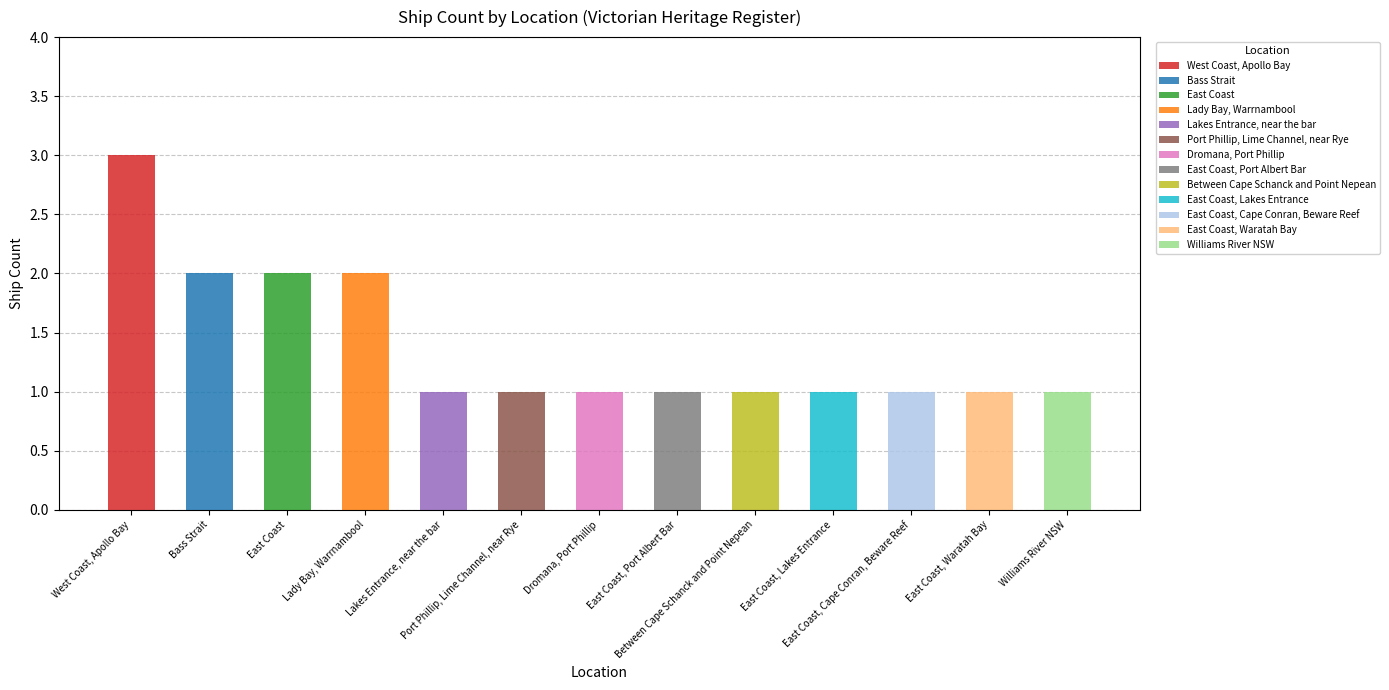

Reading left to right, list all the values displayed in this chart.

West Coast, Apollo Bay=3	Bass Strait=2	East Coast=2	Lady Bay, Warrnambool=2	Lakes Entrance, near the bar=1	Port Phillip, Lime Channel, near Rye=1	Dromana, Port Phillip=1	East Coast, Port Albert Bar=1	Between Cape Schanck and Point Nepean=1	East Coast, Lakes Entrance=1	East Coast, Cape Conran, Beware Reef=1	East Coast, Waratah Bay=1	Williams River NSW=1